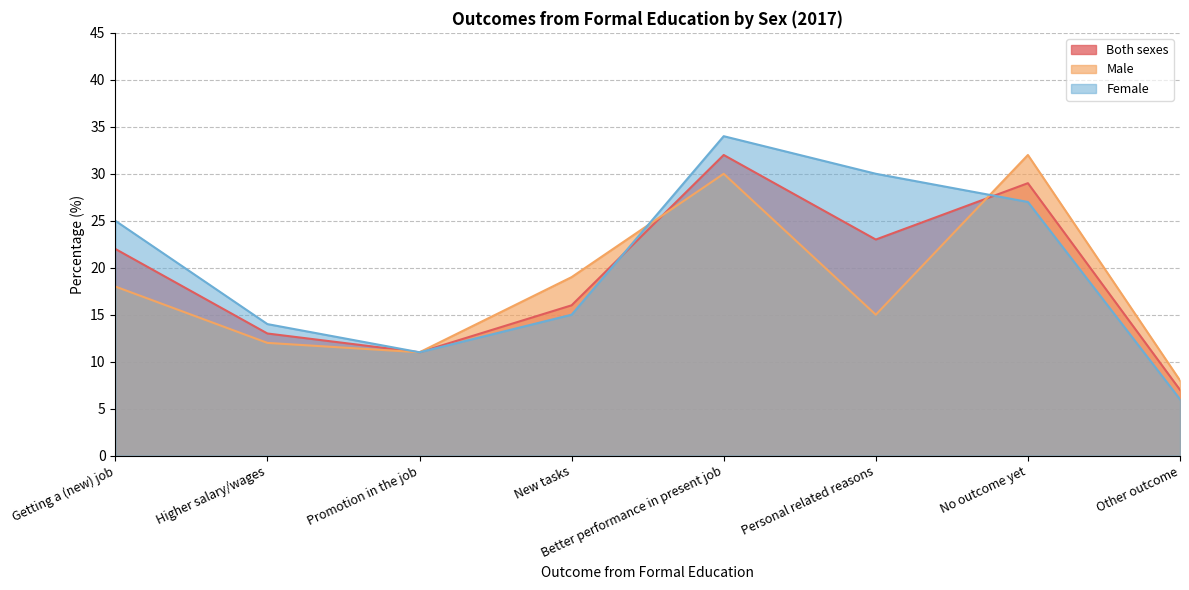

After their last crossing, which series has the higher values: Female or Both sexes?

Both sexes